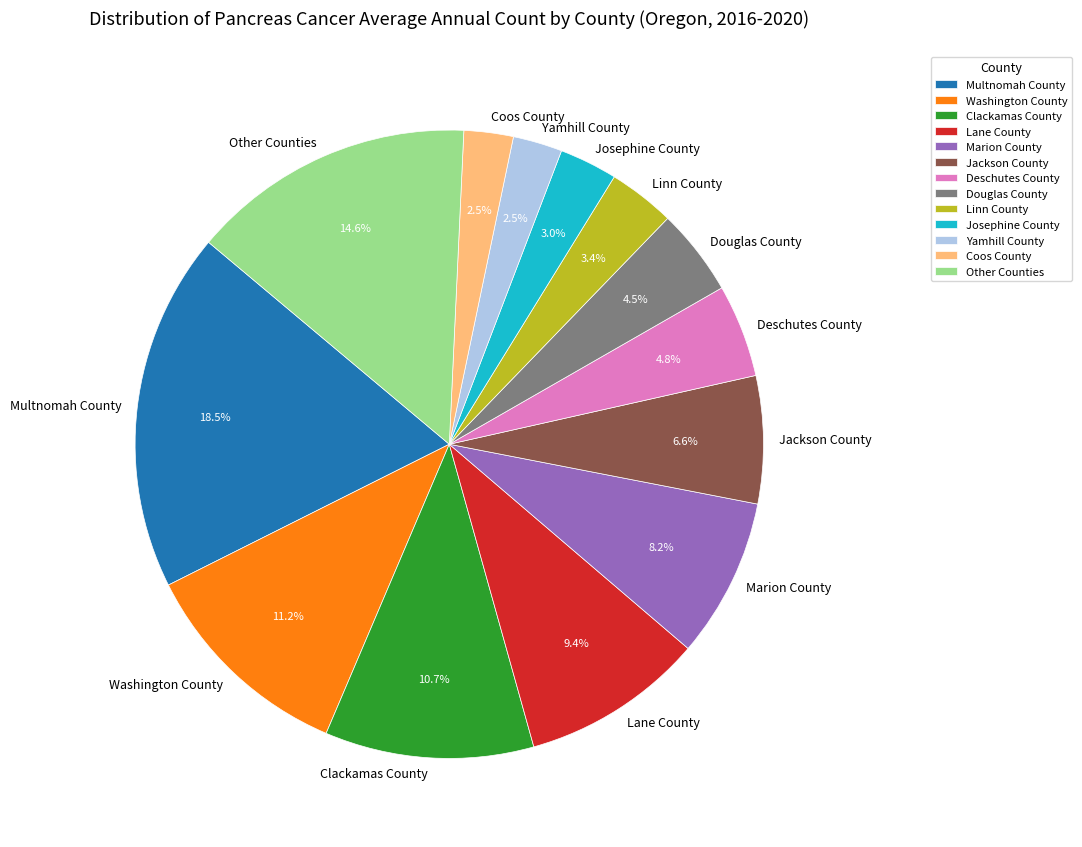

To the nearest percent, what is the average slice percentage?

8%